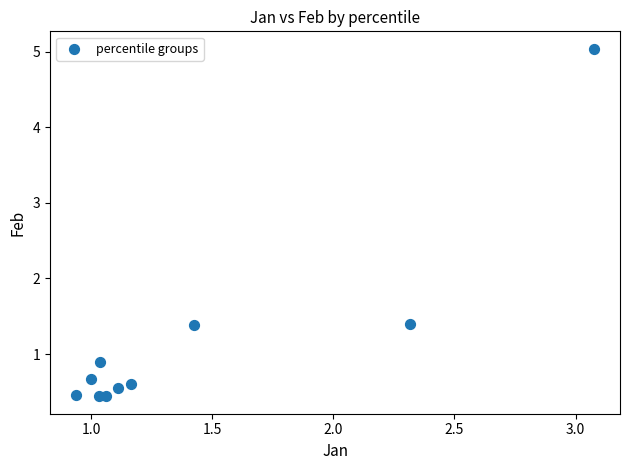

What is the range of Y values (max minus min)?

4.6